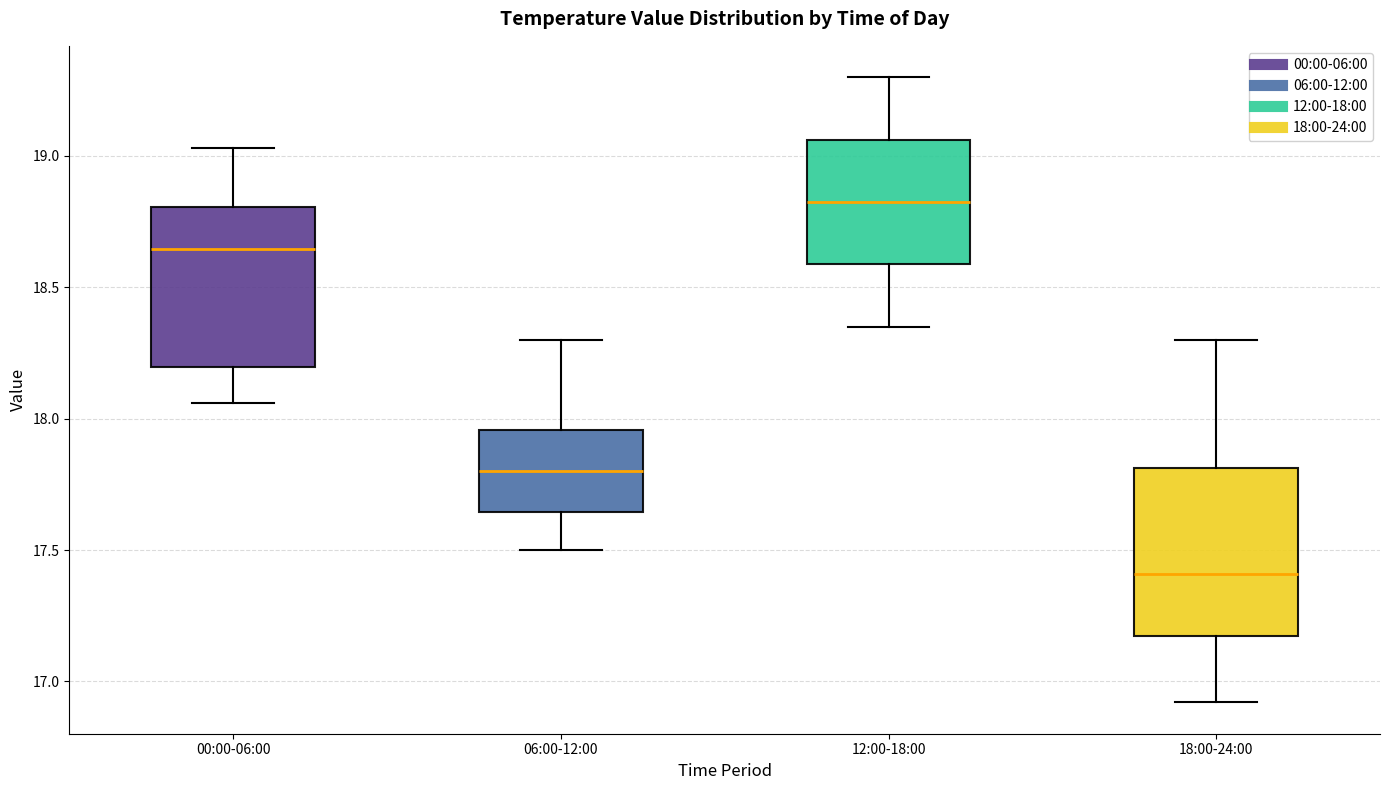

Which box's median line is the lowest?

18:00-24:00